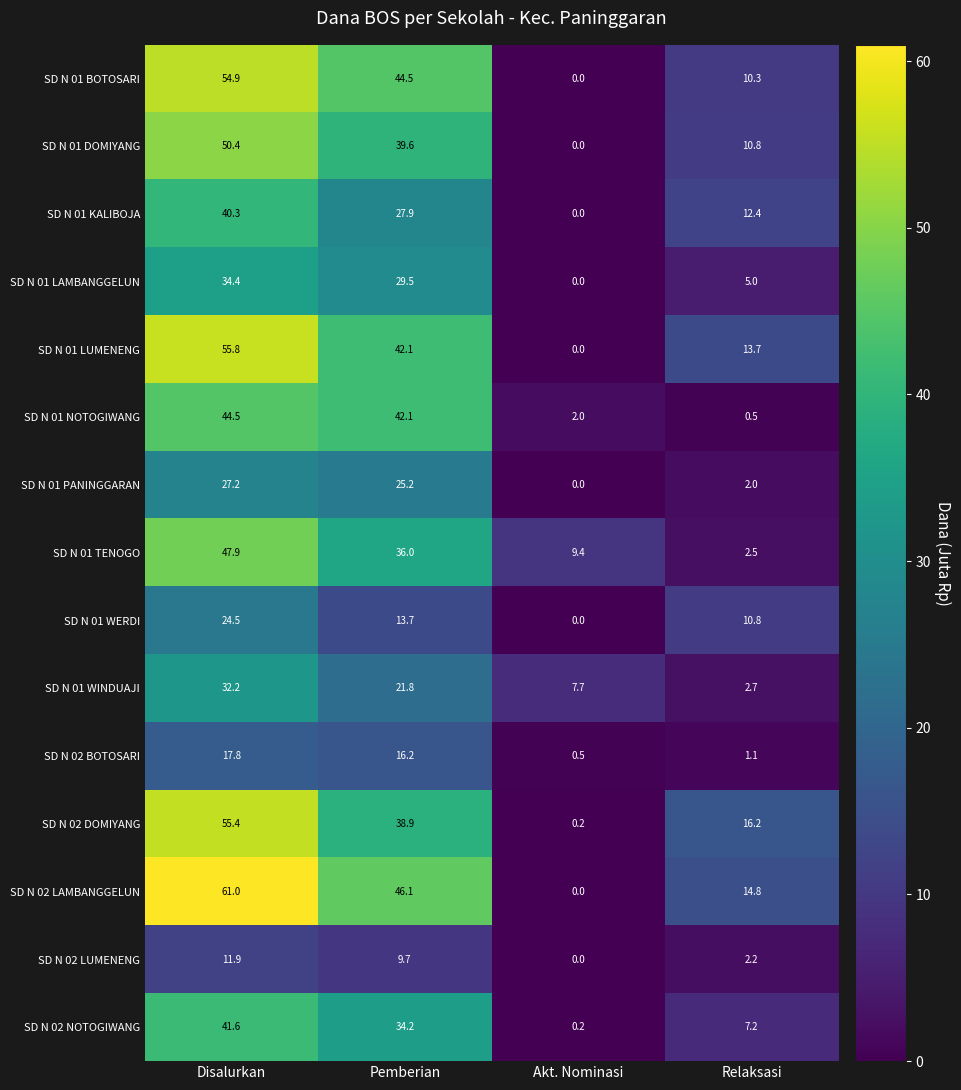

What is the average value of the SD N 02 DOMIYANG series?

27.7